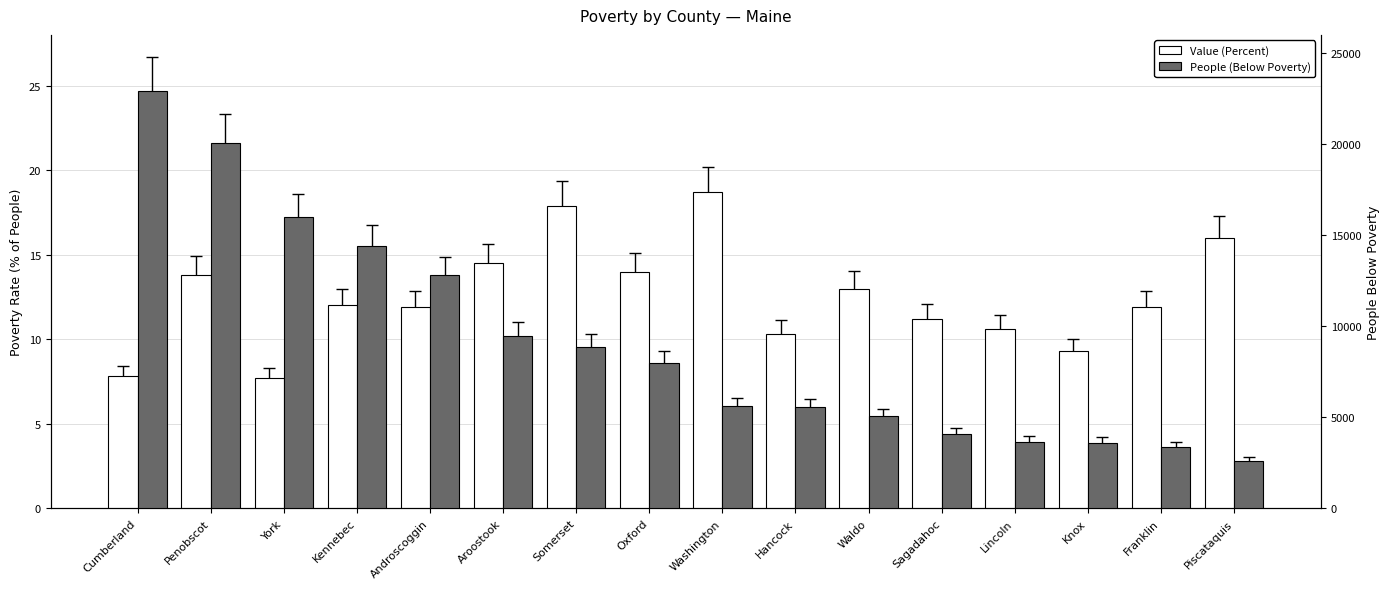

At which label does Value (Percent) reach its peak?

Washington